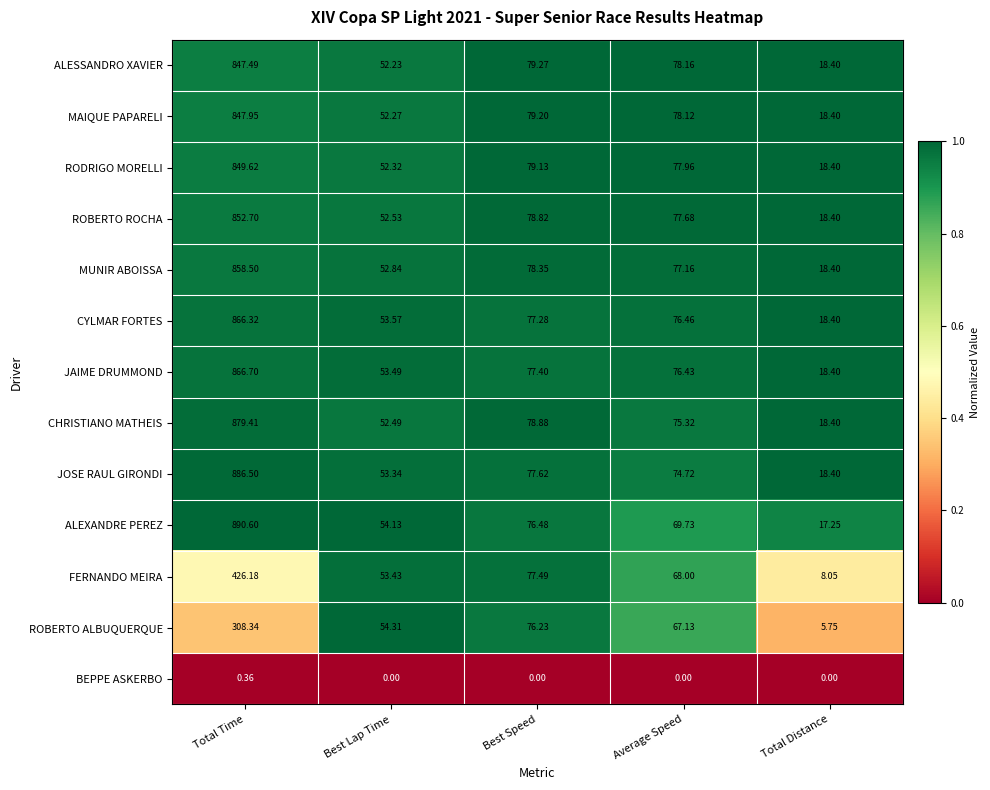

Rank the series by their maximum value, from lowest to highest.

BEPPE ASKERBO, ROBERTO ALBUQUERQUE, FERNANDO MEIRA, ALESSANDRO XAVIER, MAIQUE PAPARELI, RODRIGO MORELLI, ROBERTO ROCHA, MUNIR ABOISSA, CYLMAR FORTES, JAIME DRUMMOND, CHRISTIANO MATHEIS, JOSE RAUL GIRONDI, ALEXANDRE PEREZ